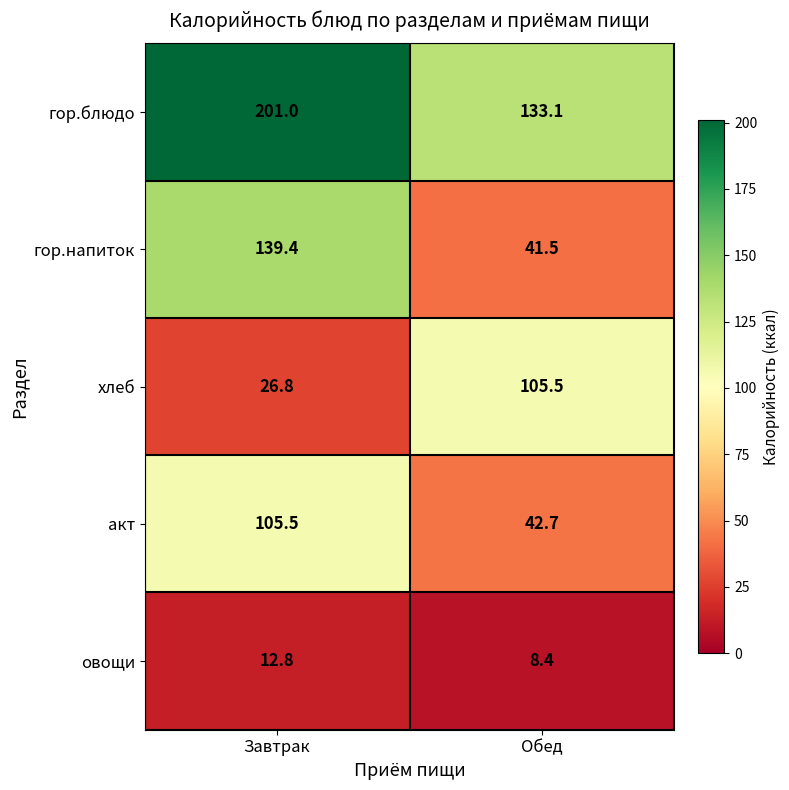

What is the difference between the highest and lowest values at Завтрак?

188.2